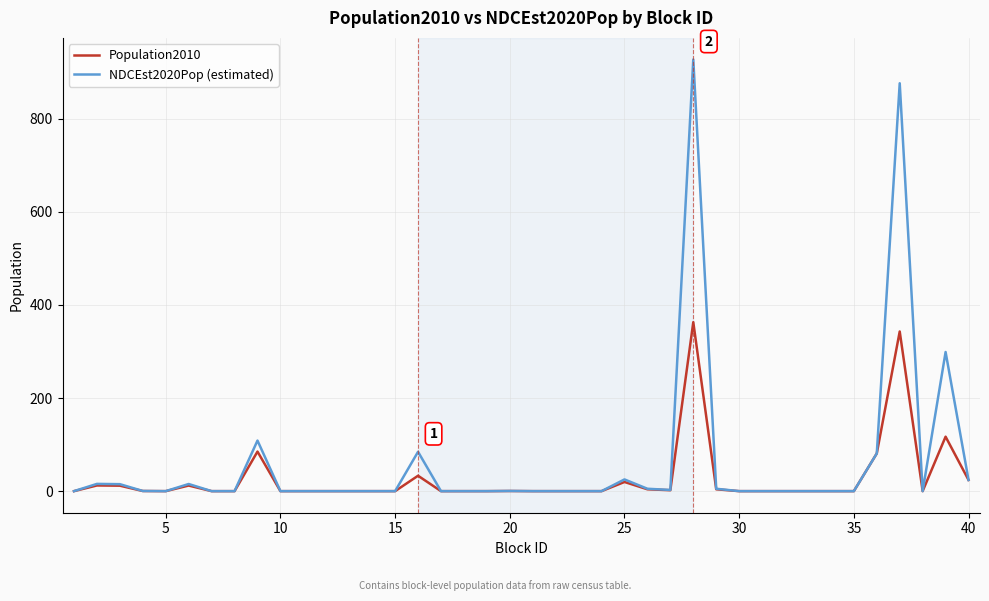

What is the highest value of the Population2010 series?

363.0